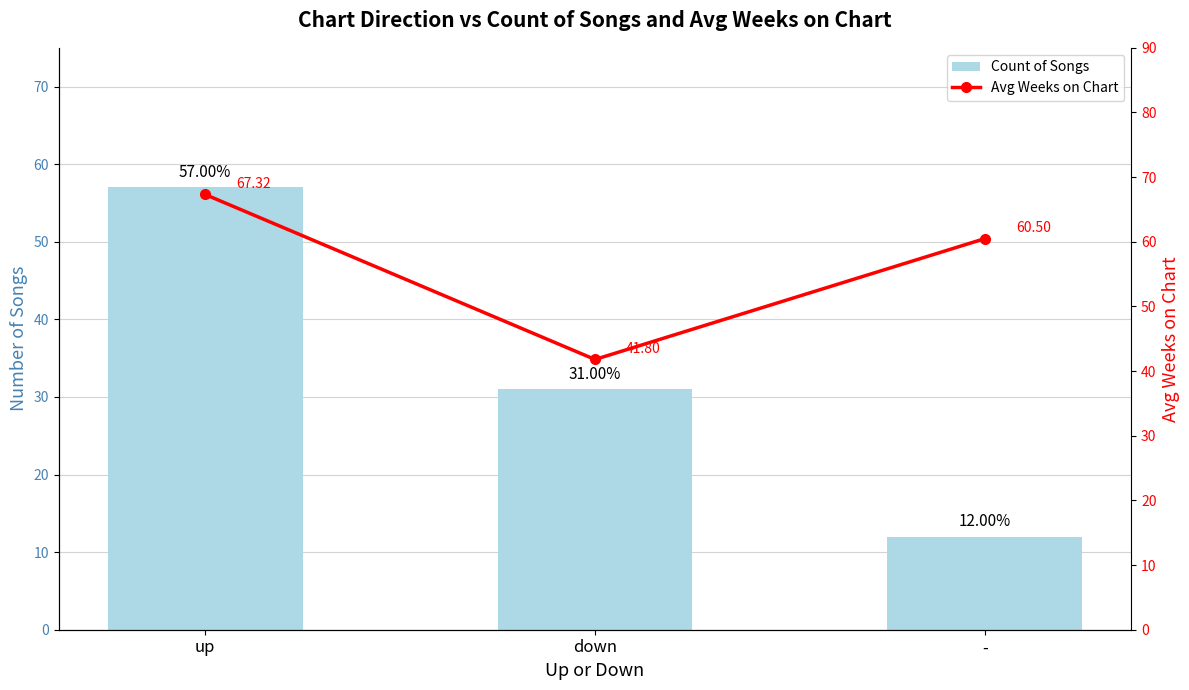

How many data points in Avg Weeks on Chart are above 60?

2